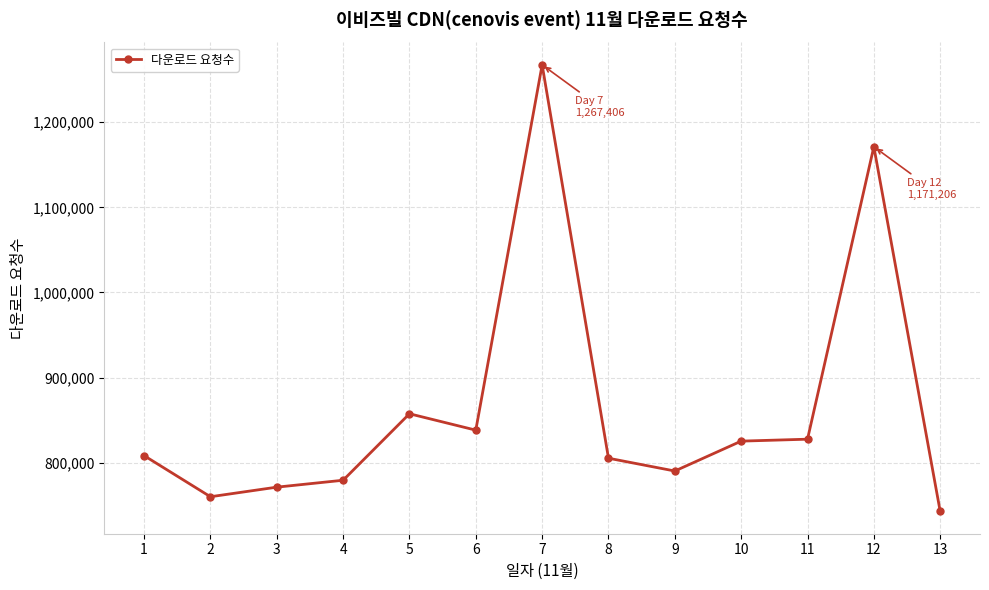

What is the minimum value shown in the chart?

742885